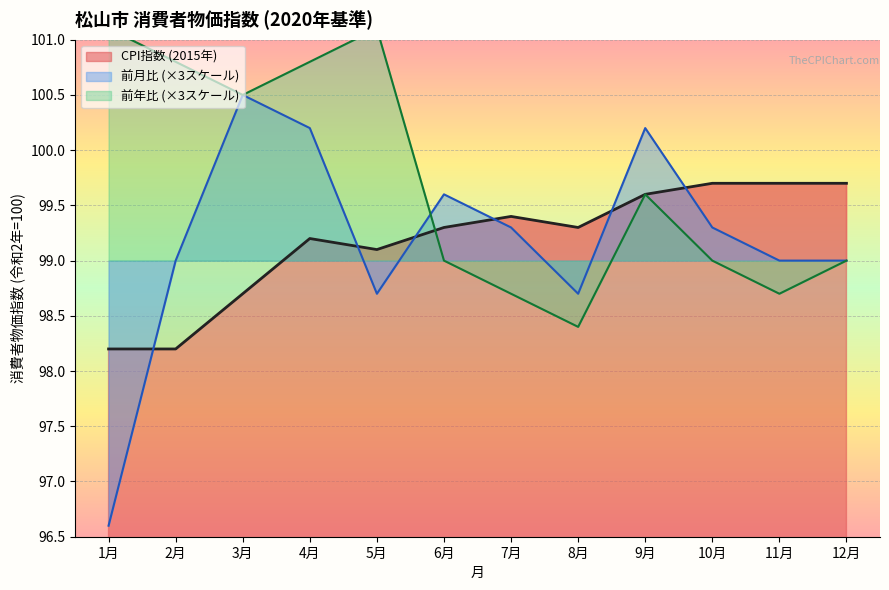

How many intersections are there between 1月 and 前月比?

6